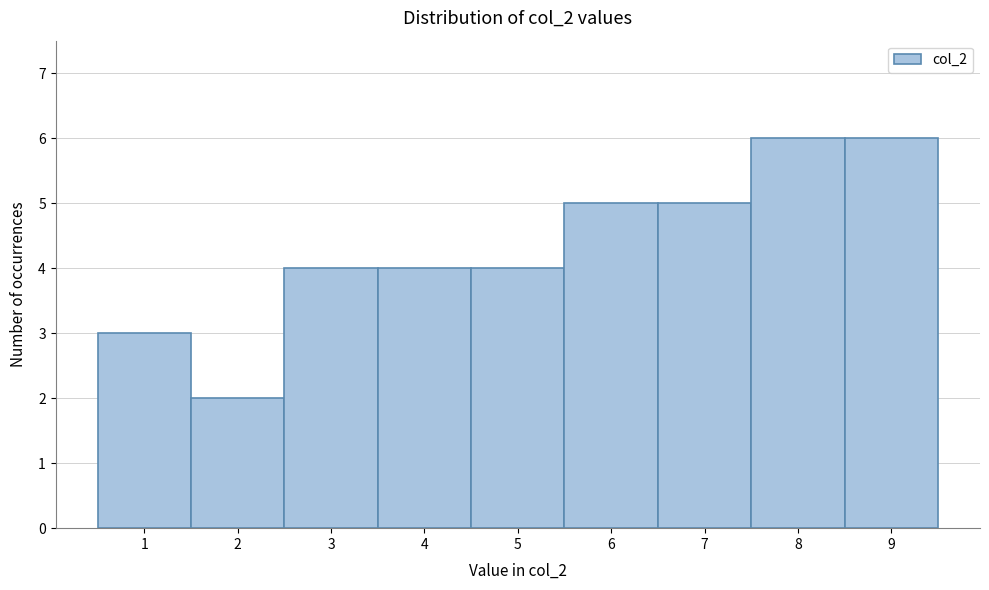

Reading left to right, list every bar in this chart as the range it spans on the x-axis followed by its height. The values are not printed on the chart, so give them approximately, as read against the axis.

0.5 to 1.5: 3
1.5 to 2.5: 2
2.5 to 3.5: 4
3.5 to 4.5: 4
4.5 to 5.5: 4
5.5 to 6.5: 5
6.5 to 7.5: 5
7.5 to 8.5: 6
8.5 to 9.5: 6